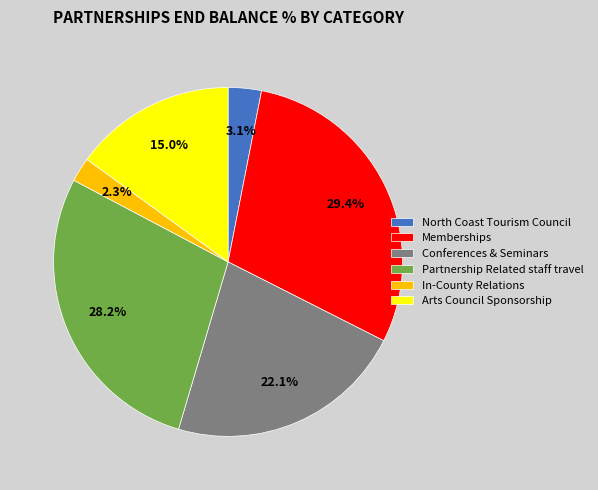

Count the number of slices in the pie.

6